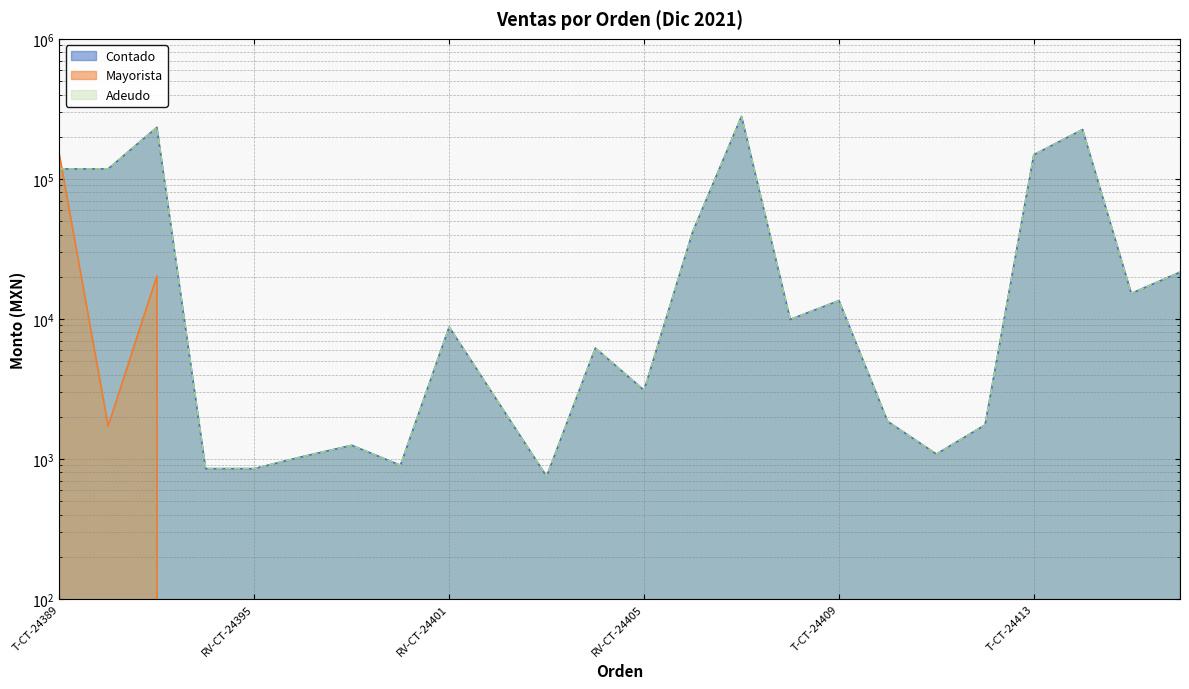

What is the difference between the Contado values at T-CT-24415 and T-CT-24409?

1700.0